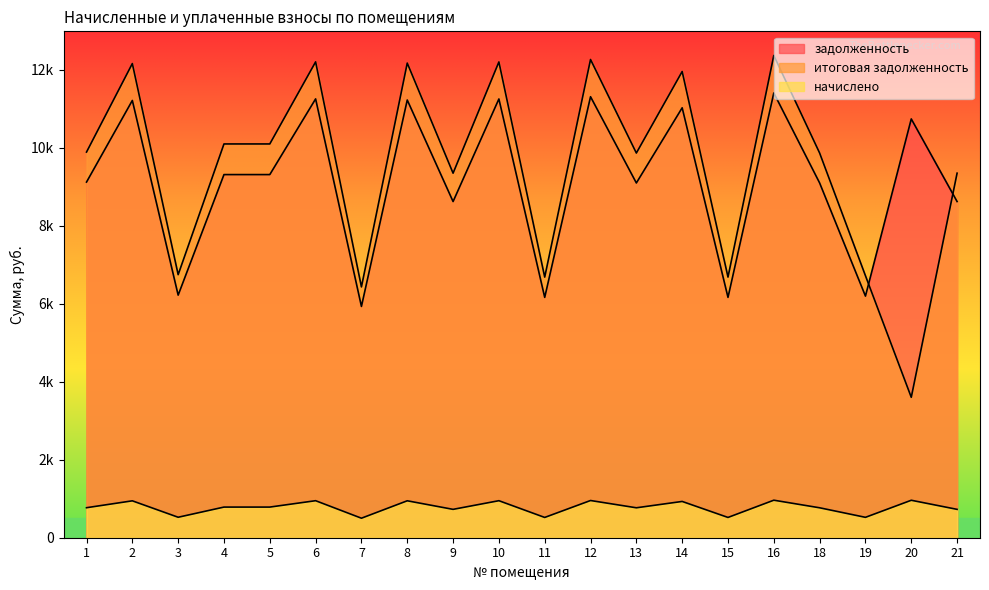

True or false: итоговая задолженность and задолженность intersect in this chart.

True